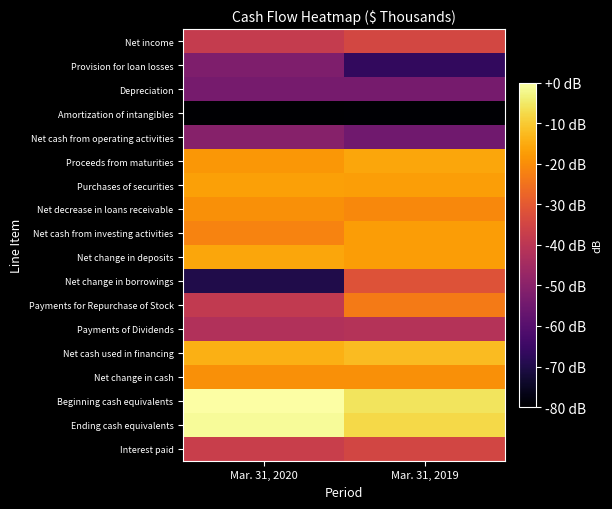

Reading left to right, list all the values displayed in this chart.

Net income: Mar. 31, 2020=-37.9	Mar. 31, 2019=-34.6
Provision for loan losses: Mar. 31, 2020=-52.1	Mar. 31, 2019=-66.8
Depreciation: Mar. 31, 2020=-53.5	Mar. 31, 2019=-53.7
Amortization of intangibles: Mar. 31, 2020=-82.7	Mar. 31, 2019=-79.6
Net cash from operating activities: Mar. 31, 2020=-50.6	Mar. 31, 2019=-54.9
Proceeds from maturities: Mar. 31, 2020=-18.3	Mar. 31, 2019=-15.8
Purchases of securities: Mar. 31, 2020=-16.7	Mar. 31, 2019=-17.1
Net decrease in loans receivable: Mar. 31, 2020=-19.6	Mar. 31, 2019=-20.8
Net cash from investing activities: Mar. 31, 2020=-21.6	Mar. 31, 2019=-17.2
Net change in deposits: Mar. 31, 2020=-15.8	Mar. 31, 2019=-17.4
Net change in borrowings: Mar. 31, 2020=-69.9	Mar. 31, 2019=-31.7
Payments for Repurchase of Stock: Mar. 31, 2020=-38.7	Mar. 31, 2019=-23.4
Payments of Dividends: Mar. 31, 2020=-41.9	Mar. 31, 2019=-41.3
Net cash used in financing: Mar. 31, 2020=-14.3	Mar. 31, 2019=-12.2
Net change in cash: Mar. 31, 2020=-19.4	Mar. 31, 2019=-19.6
Beginning cash equivalents: Mar. 31, 2020=0.0	Mar. 31, 2019=-5.7
Ending cash equivalents: Mar. 31, 2020=-1.0	Mar. 31, 2019=-7.7
Interest paid: Mar. 31, 2020=-37.0	Mar. 31, 2019=-34.8